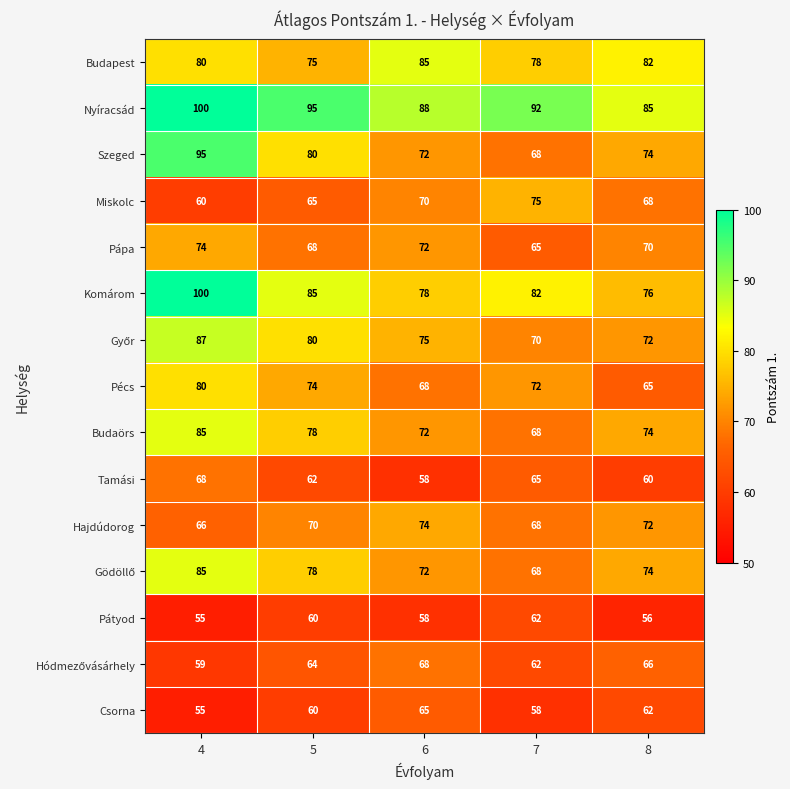

Which series has the widest spread of values?

Szeged